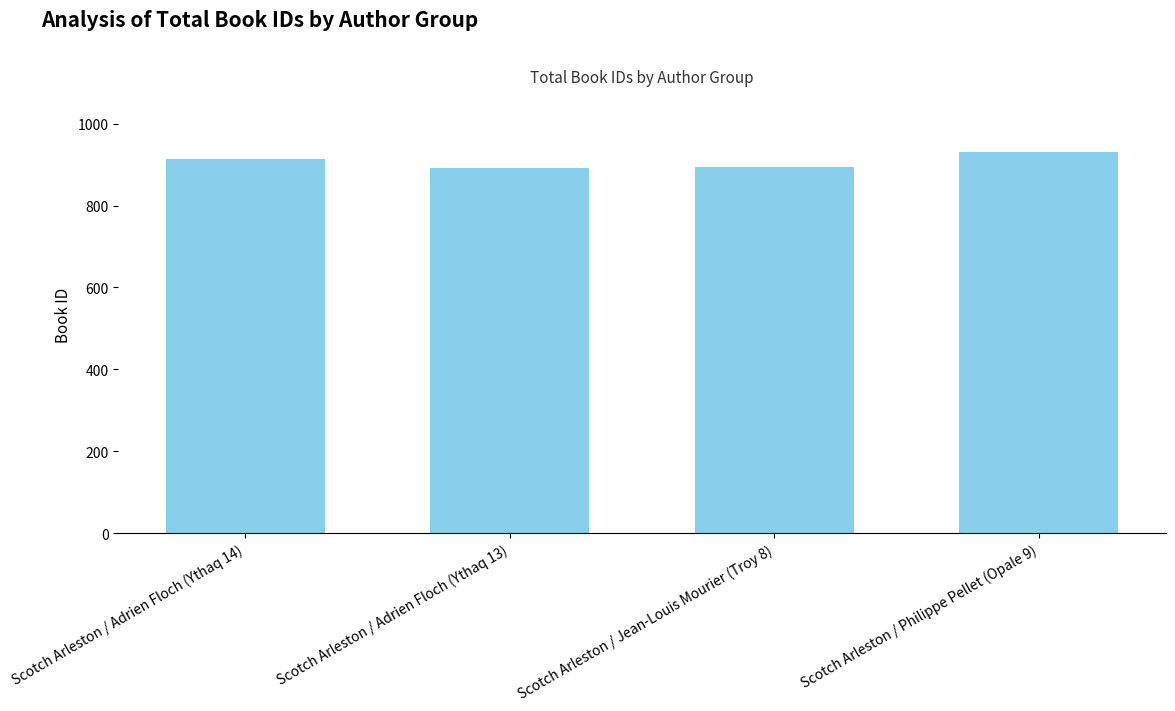

What is the label of the 4th bar from the right?

Scotch Arleston / Adrien Floch (Ythaq 14)